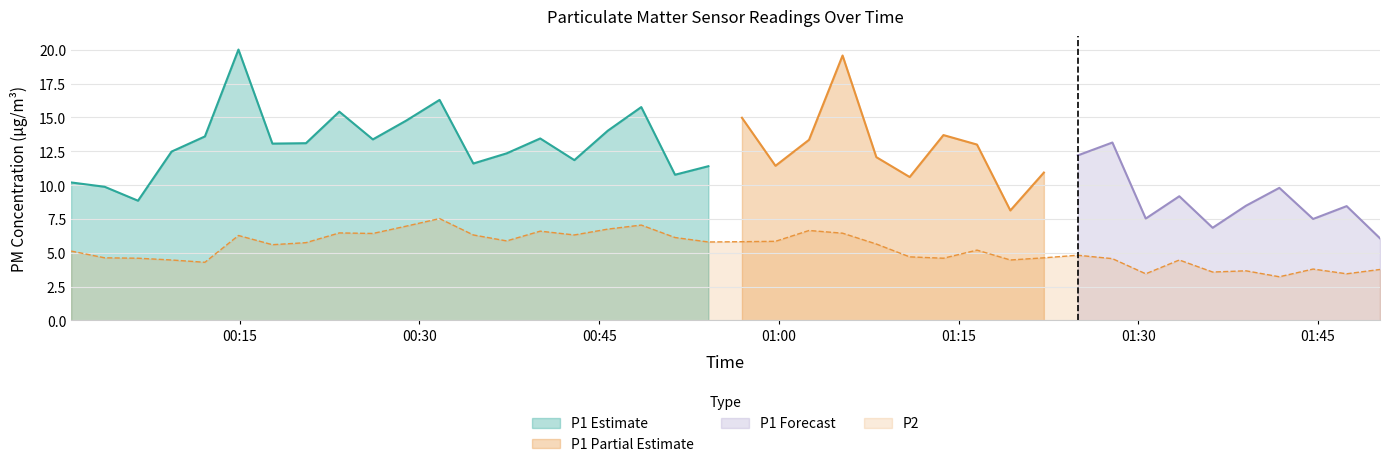

What is the value of the 9th point from the left?

6.5